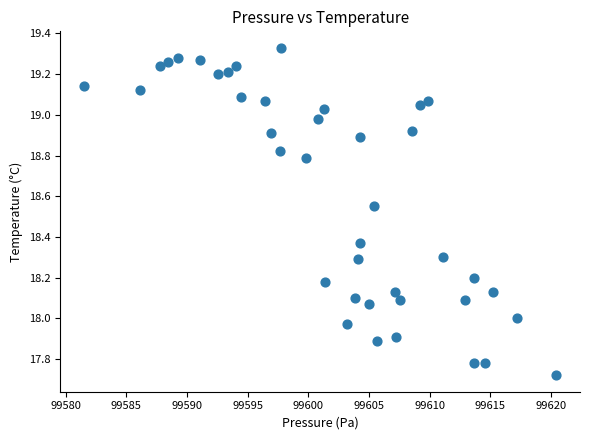

What is the range of Y values (max minus min)?

1.6